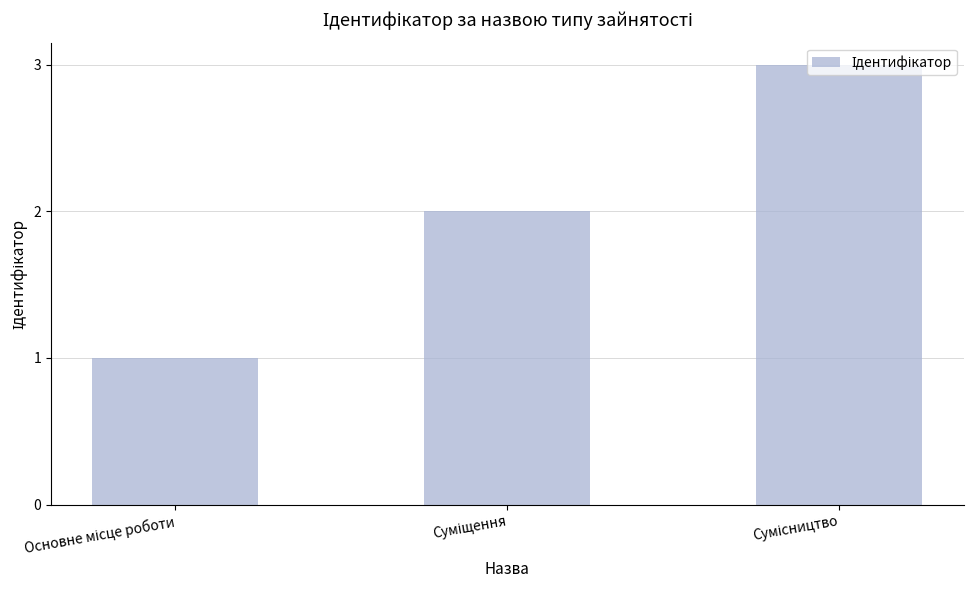

What is the greatest value displayed?

3